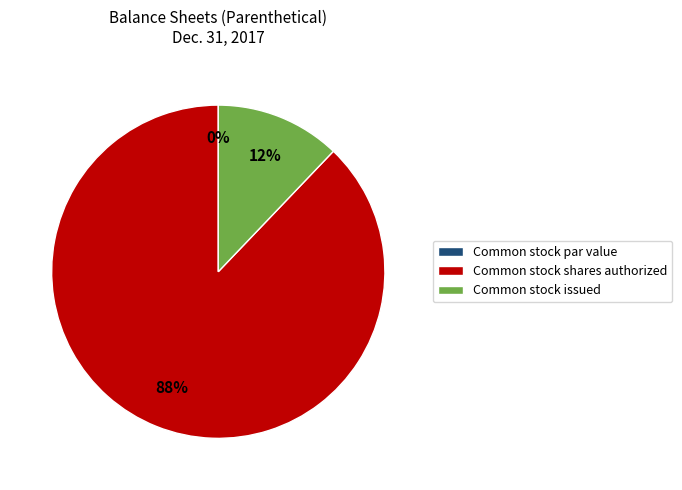

Is it true that Common stock par value is 1% of the pie?

False